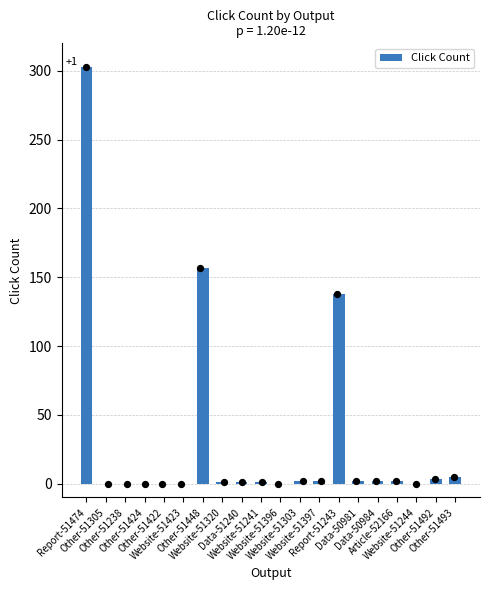

What is the change in value from Website-51241 to Website-51303?

+1